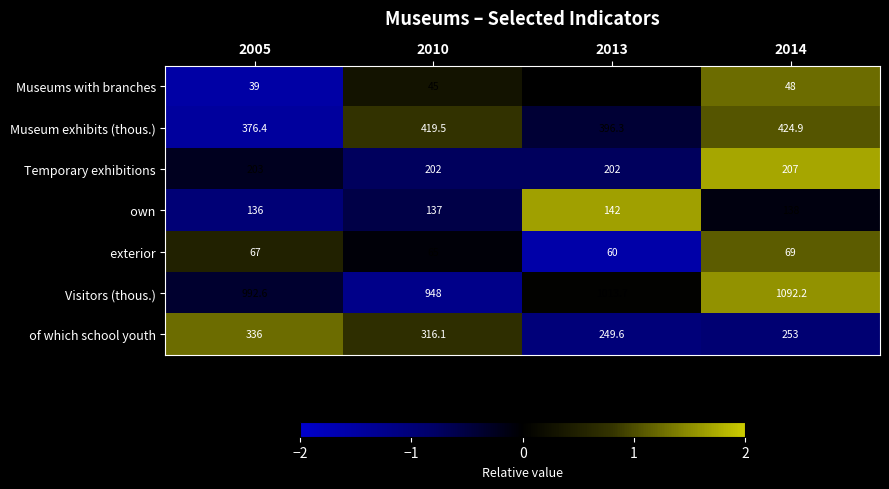

At which category is the sum across all series the highest?

2014